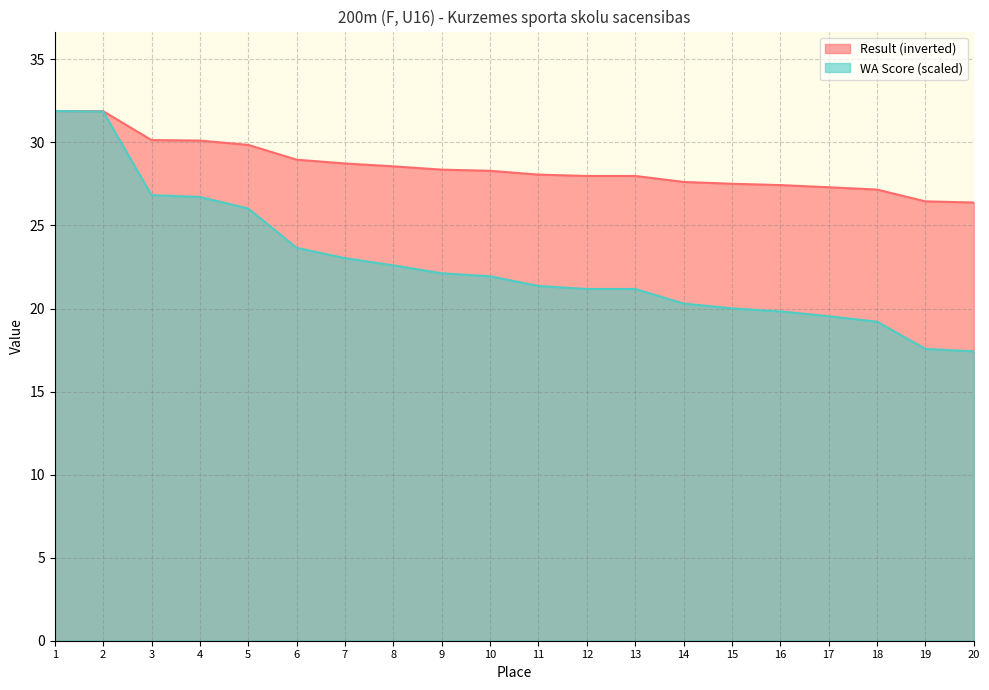

True or false: Result has more than 1 interior local peaks.

False